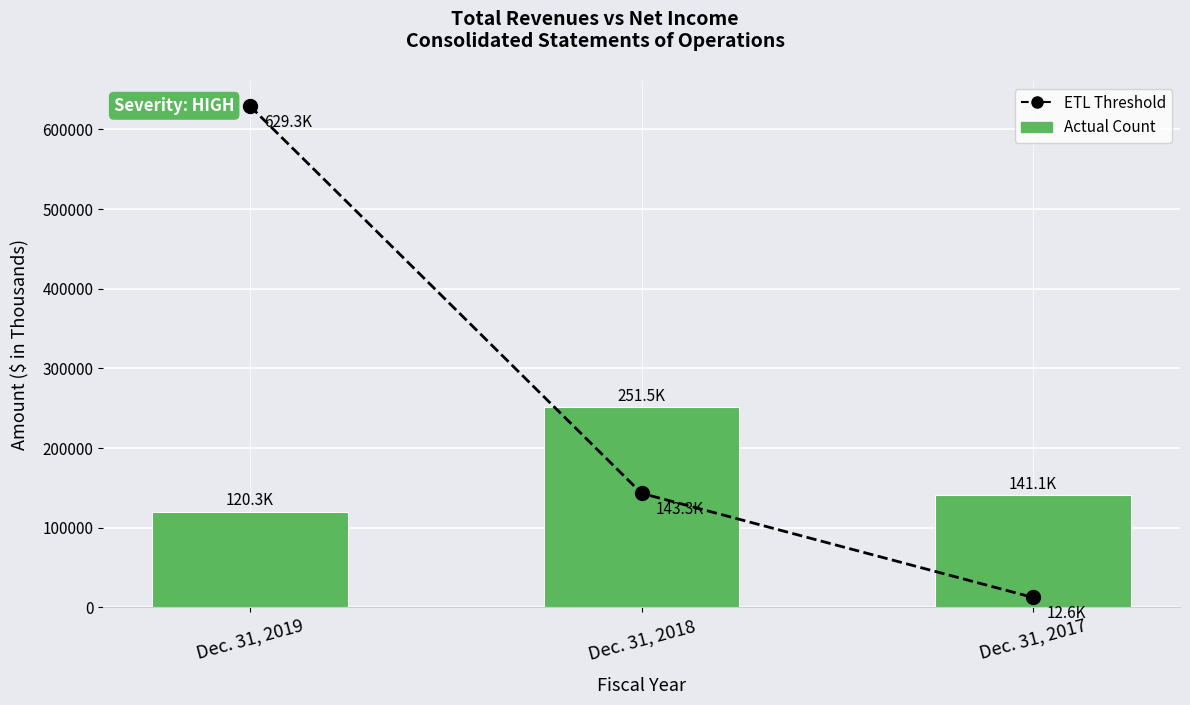

At which label is ETL Threshold closest to 320929?

Dec. 31, 2018